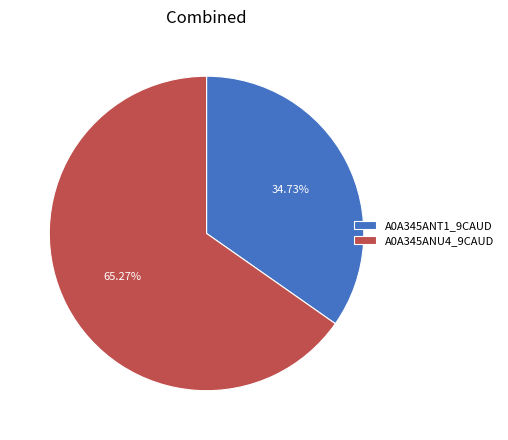

What is the smallest slice in the pie chart?

A0A345ANT1_9CAUD